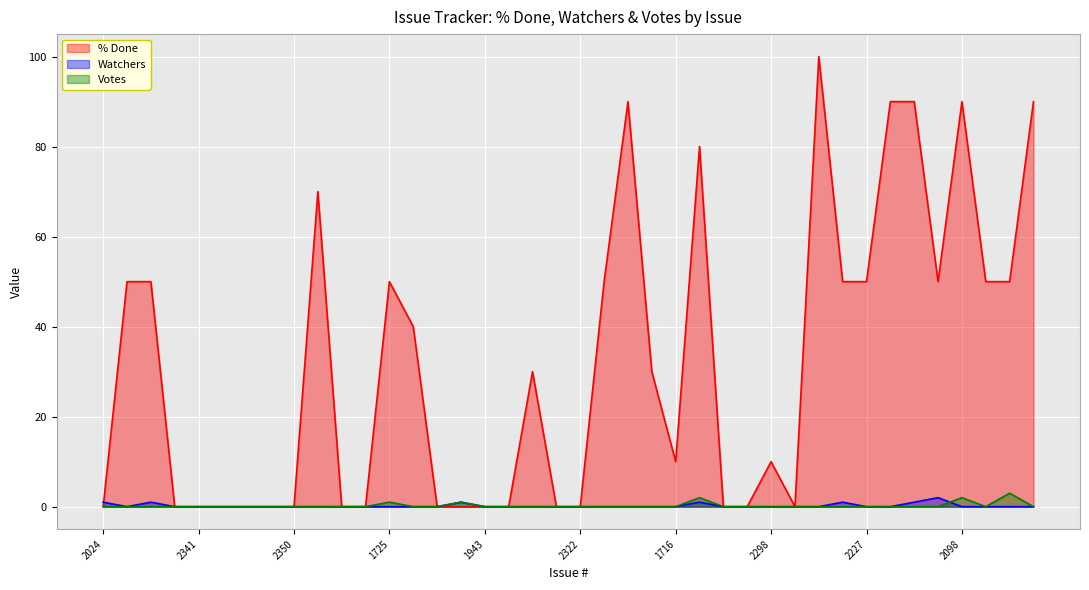

What is the label of the 28th point from the right?

1725